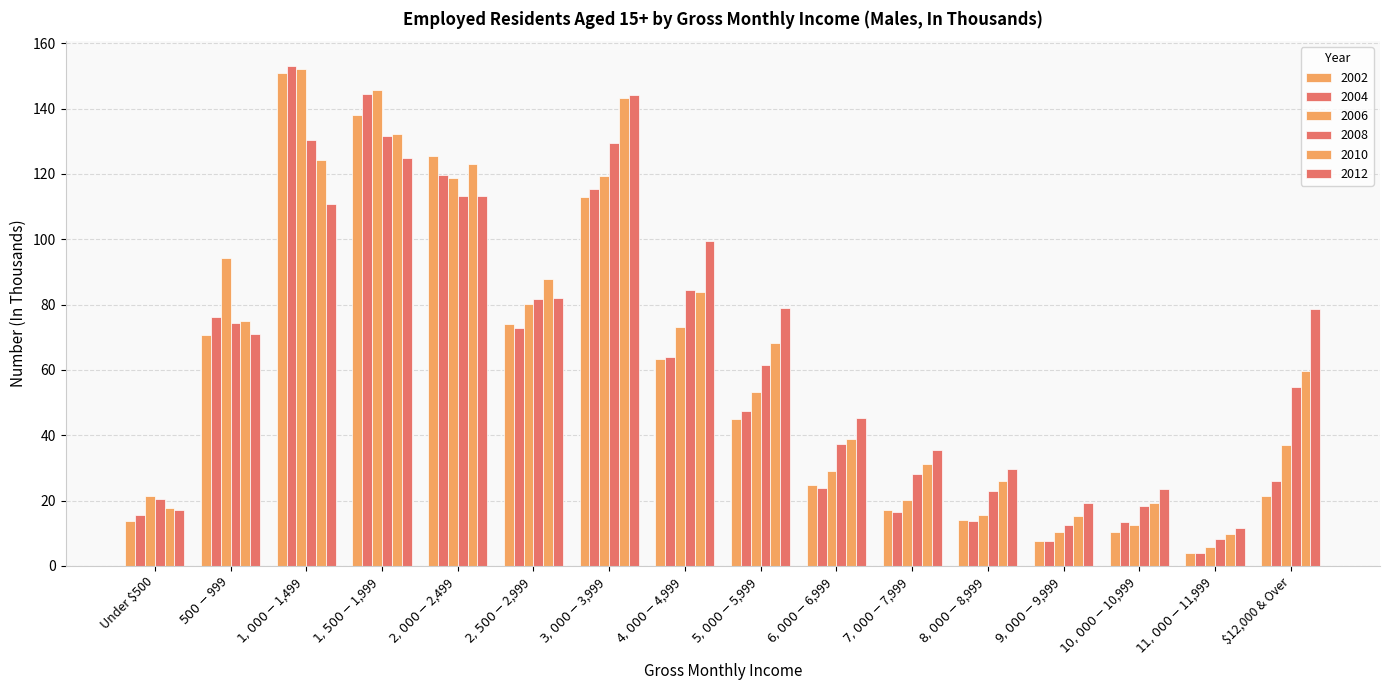

Count the number of data series in this chart.

6